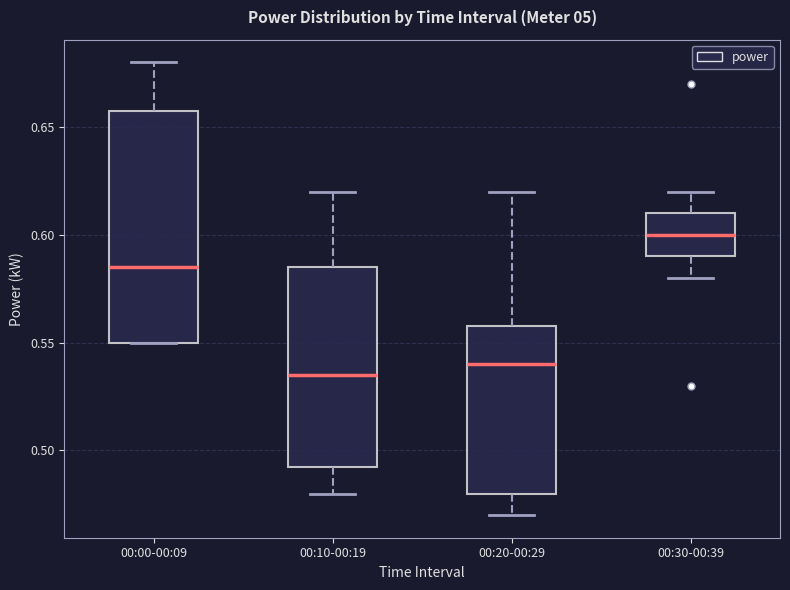

Which box has the lowest median line?

00:10-00:19